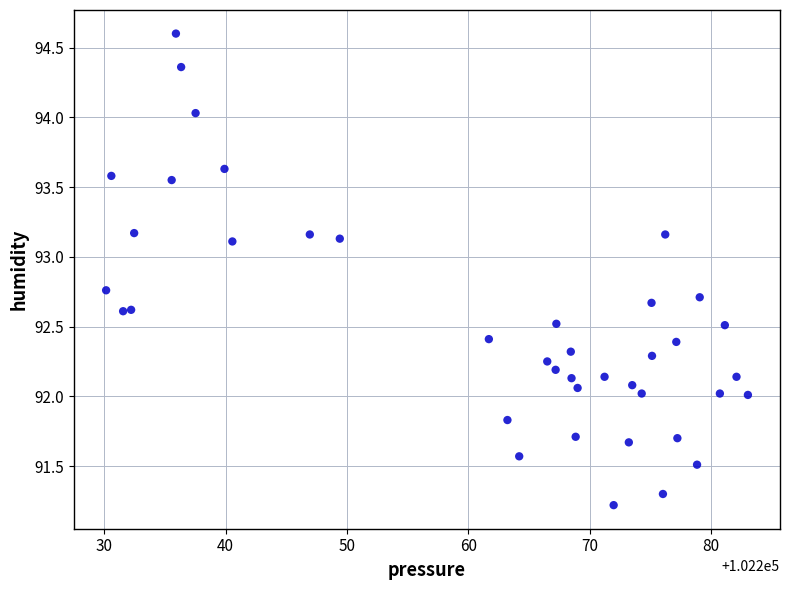

What is the range of X values (max minus min)?

52.9